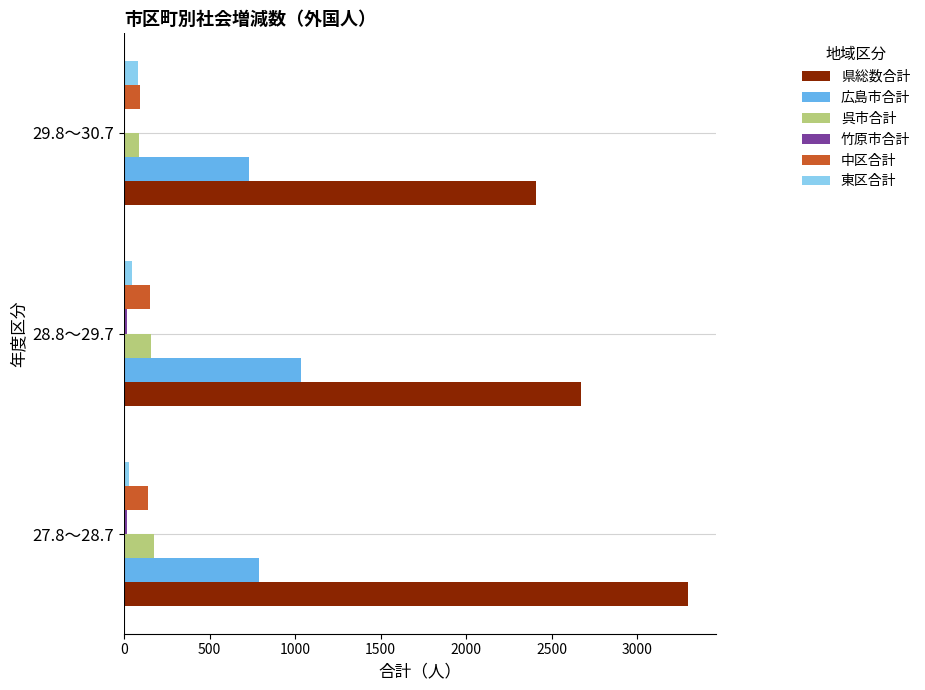

Between 27.8～28.7 and 28.8～29.7, which series saw the biggest shift?

県総数合計